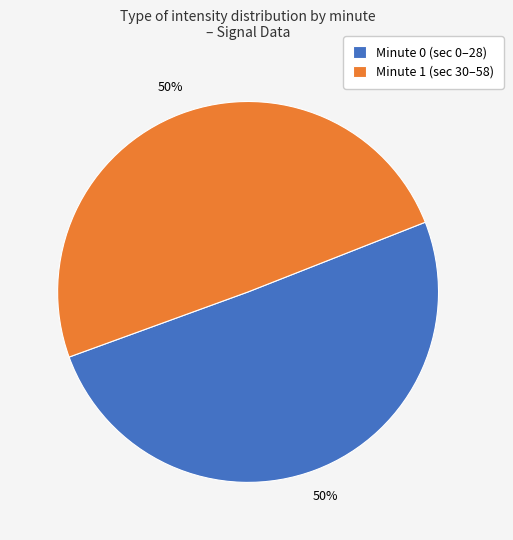

Is it true that Minute 1 (sec 30–58) is 56% of the pie?

False